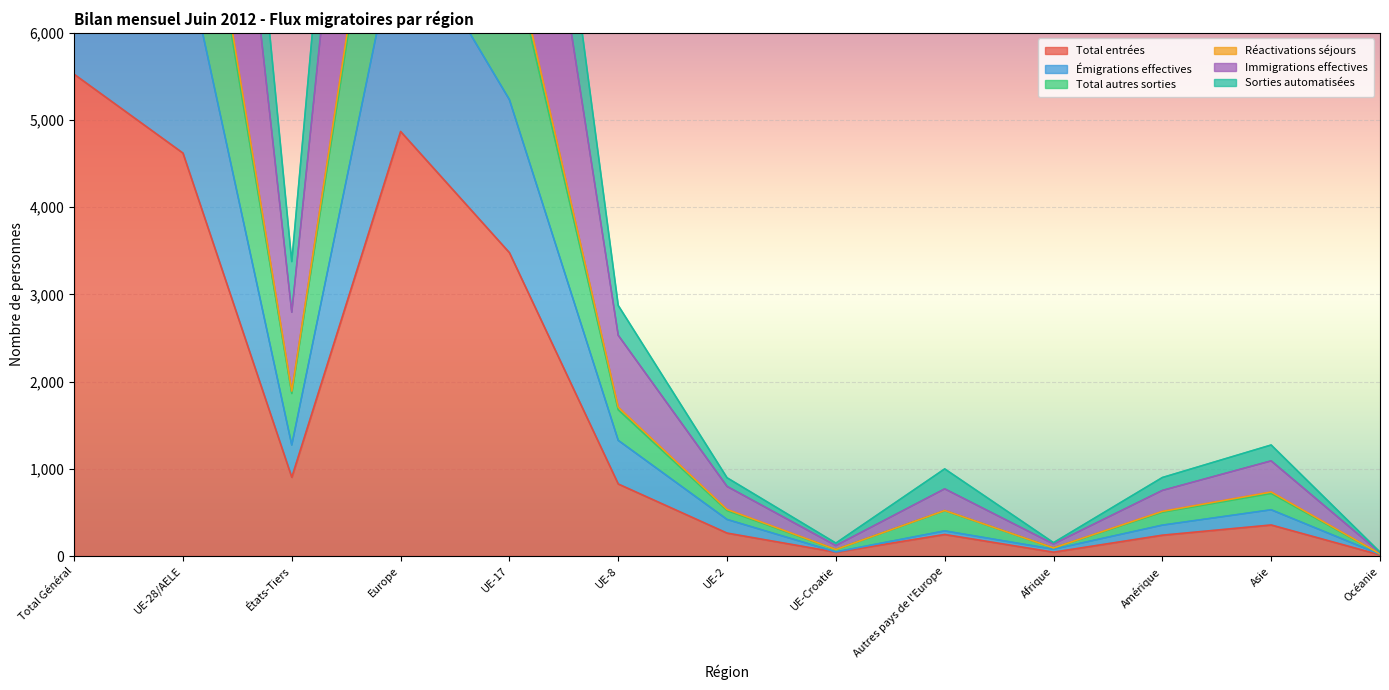

What are all the series names shown in the legend?

Total entrées, Émigrations effectives, Total autres sorties, Réactivations séjours, Immigrations effectives, Sorties automatisées